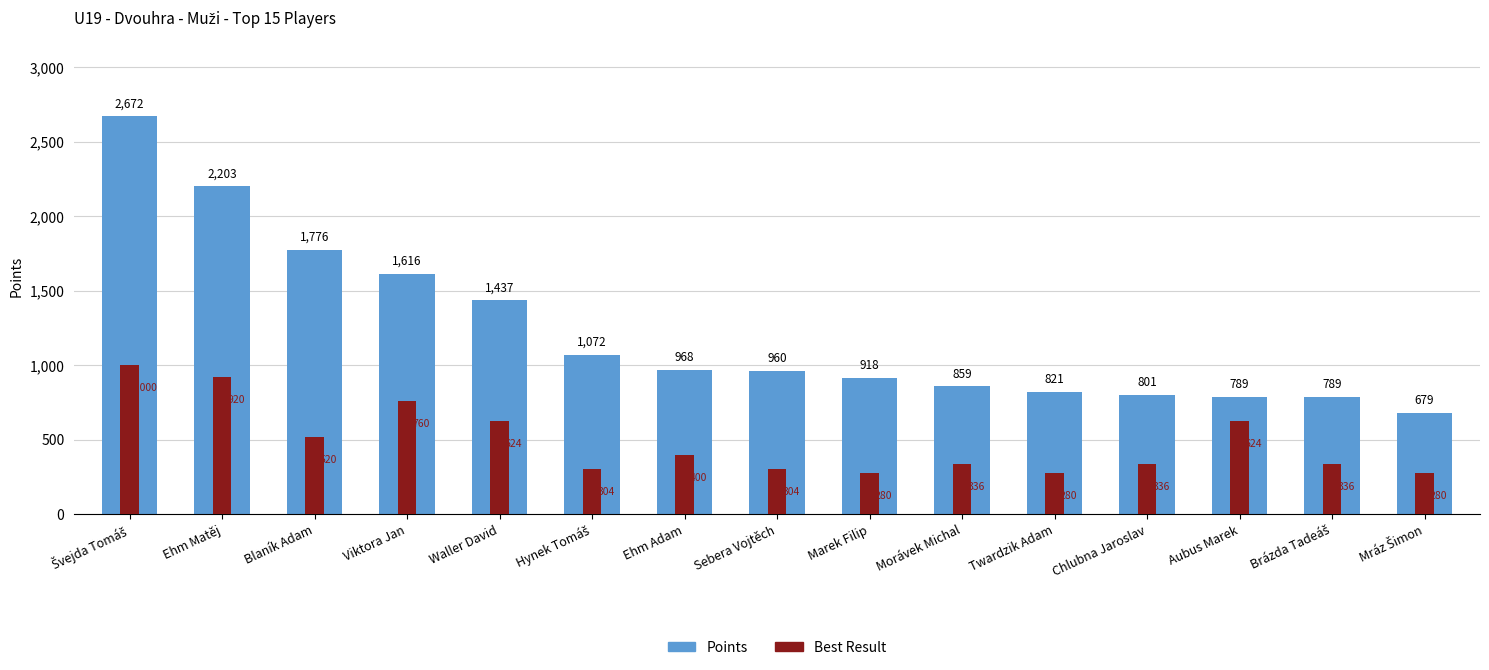

Reading left to right, extract all data points from this chart.

2672	2203	1776	1616	1437	1072	968	960	918	859	821	801	789	789	679